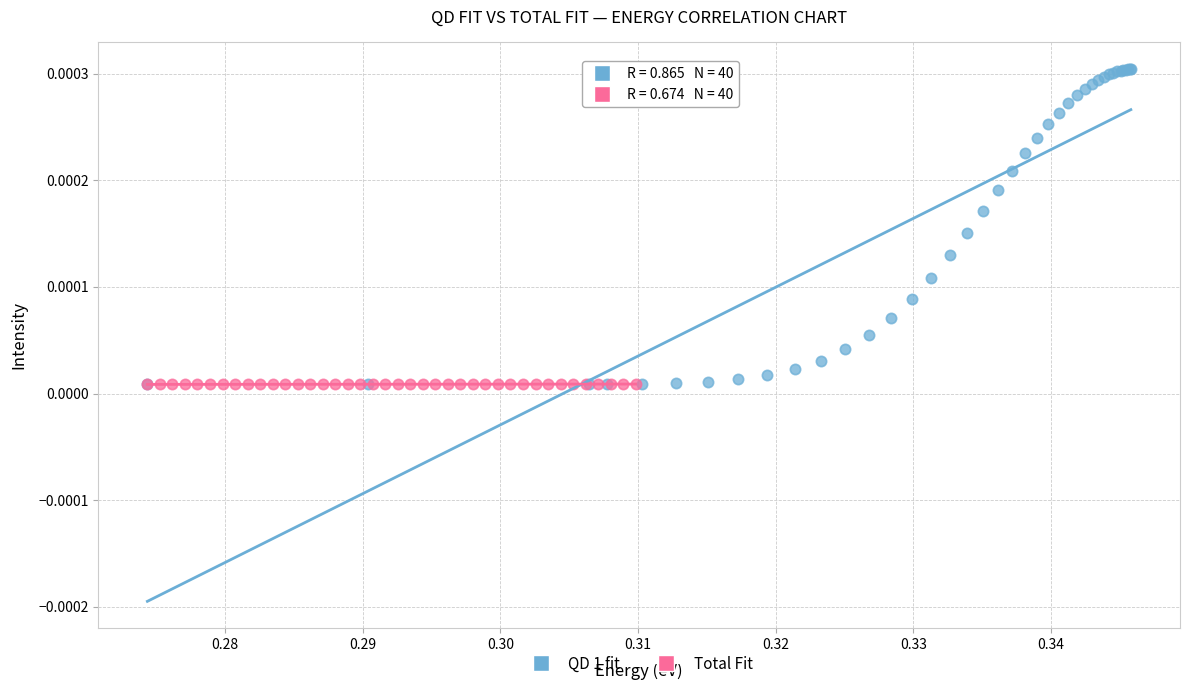

Which series contains the highest Y value?

QD 1 fit